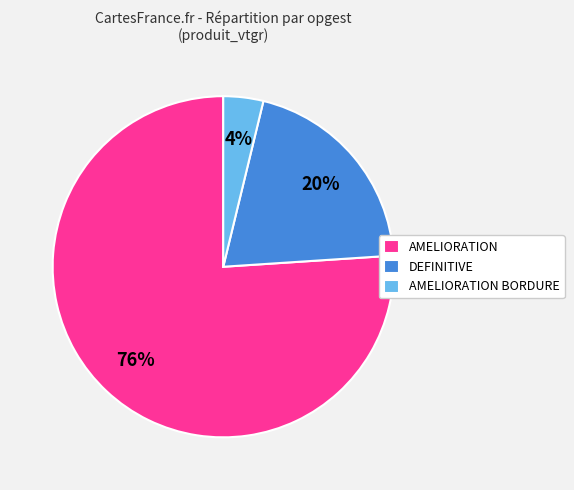

To the nearest percent, what is the difference between the largest and smallest slice percentages?

72%